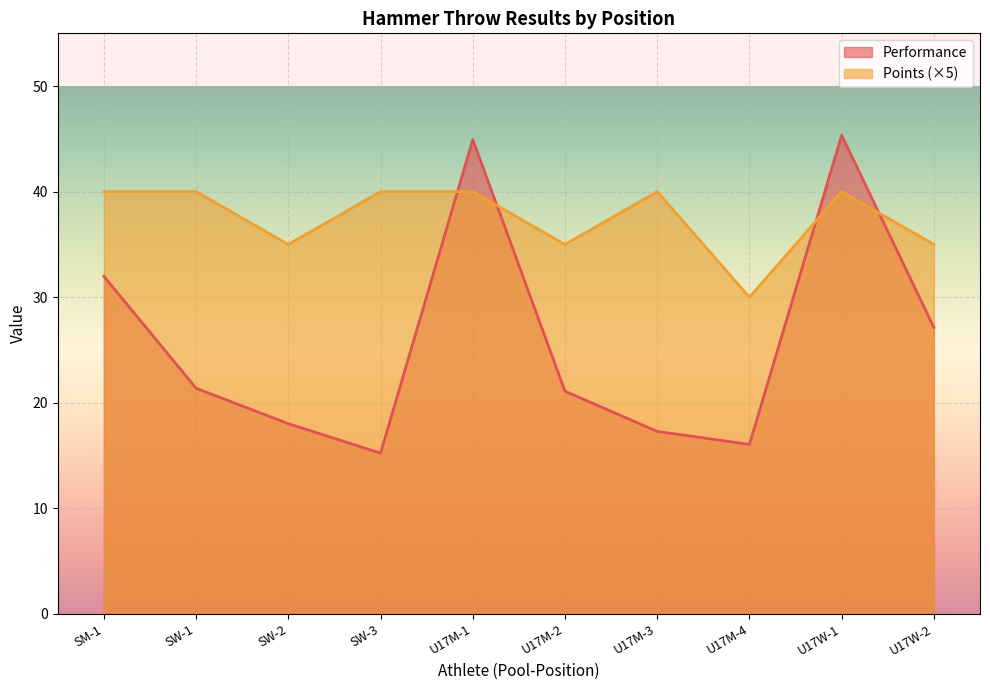

What is the value of the Points point at the 1st from the left?

40.0